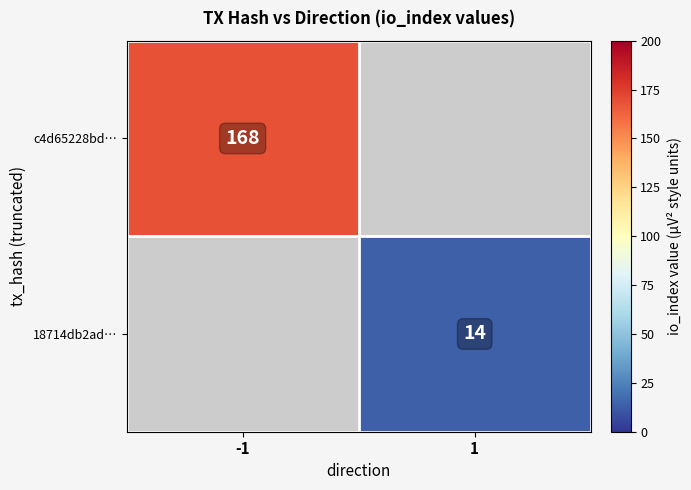

Is it true that c4d65228bd… equals 168 at -1?

True